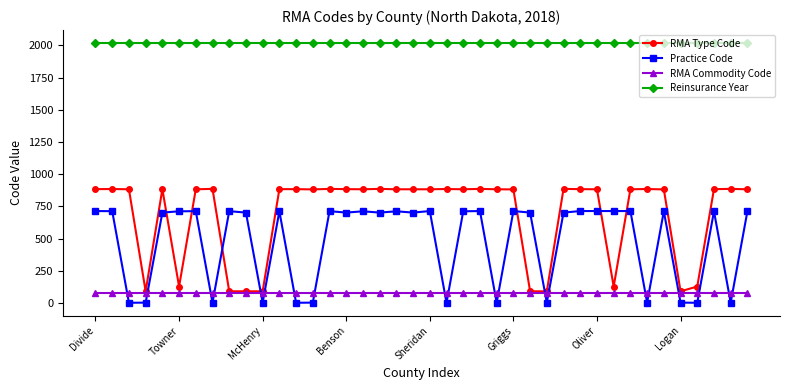

Which series has the widest spread of values?

RMA Type Code